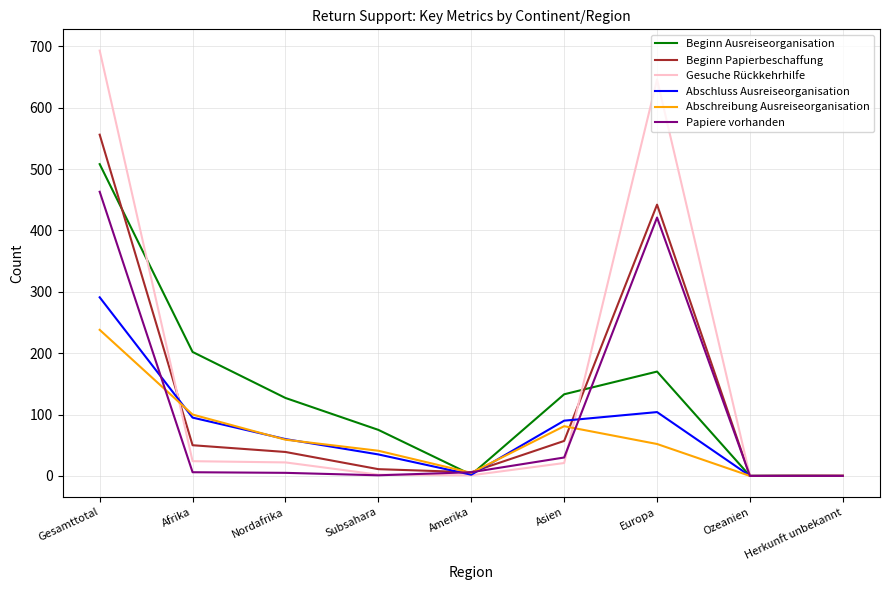

What is the total value across all series at Gesamttotal?

2749